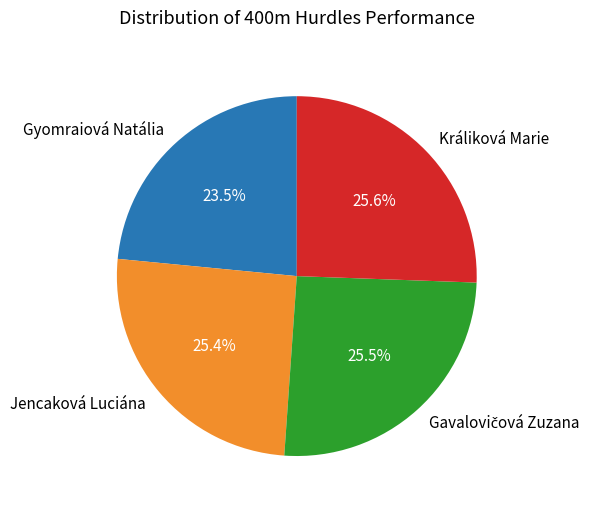

Which category has the smallest portion of the pie?

Gyomraiová Natália